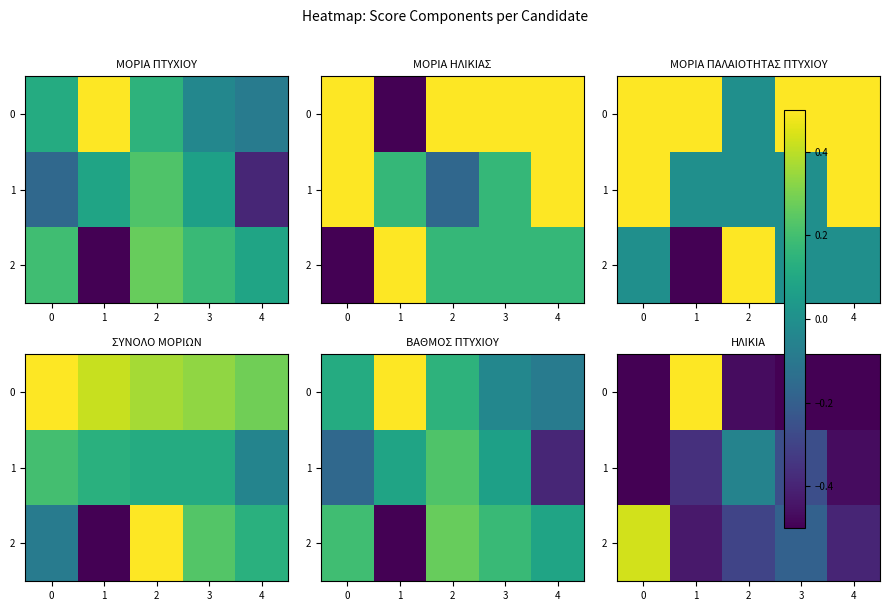

What is the sum of the 1 values at 1 and 3?

-0.6